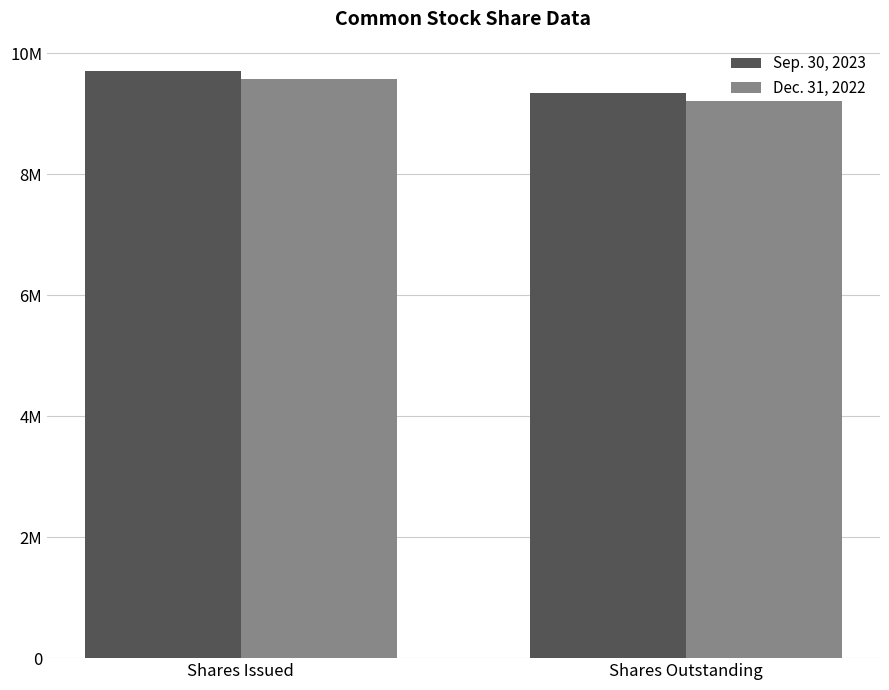

Are the bars grouped side by side (vs. stacked)?

Yes